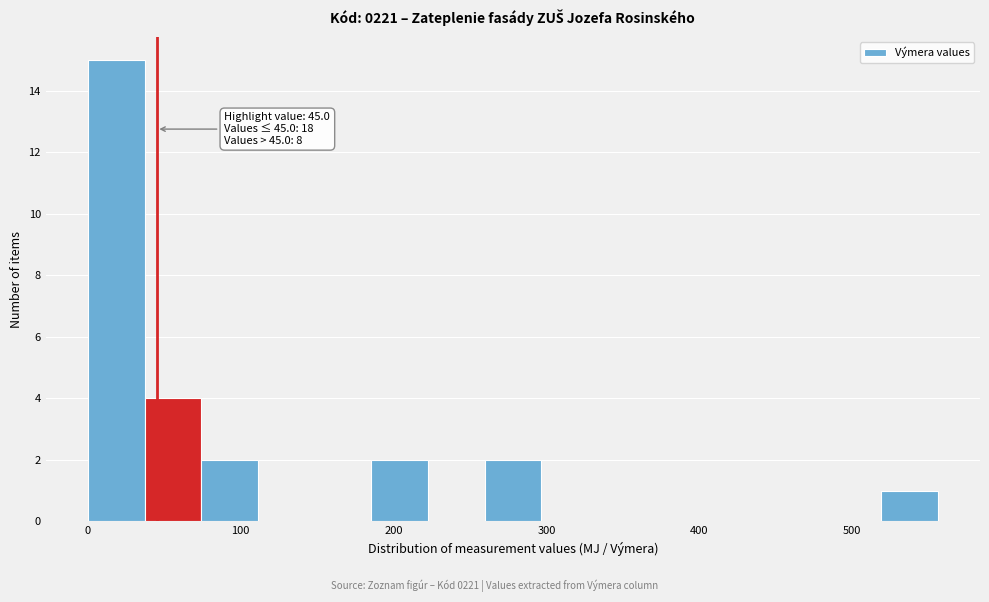

Around what value on the x-axis is the tallest bar? Give the approximate position of its centre, as read against the axis.

20